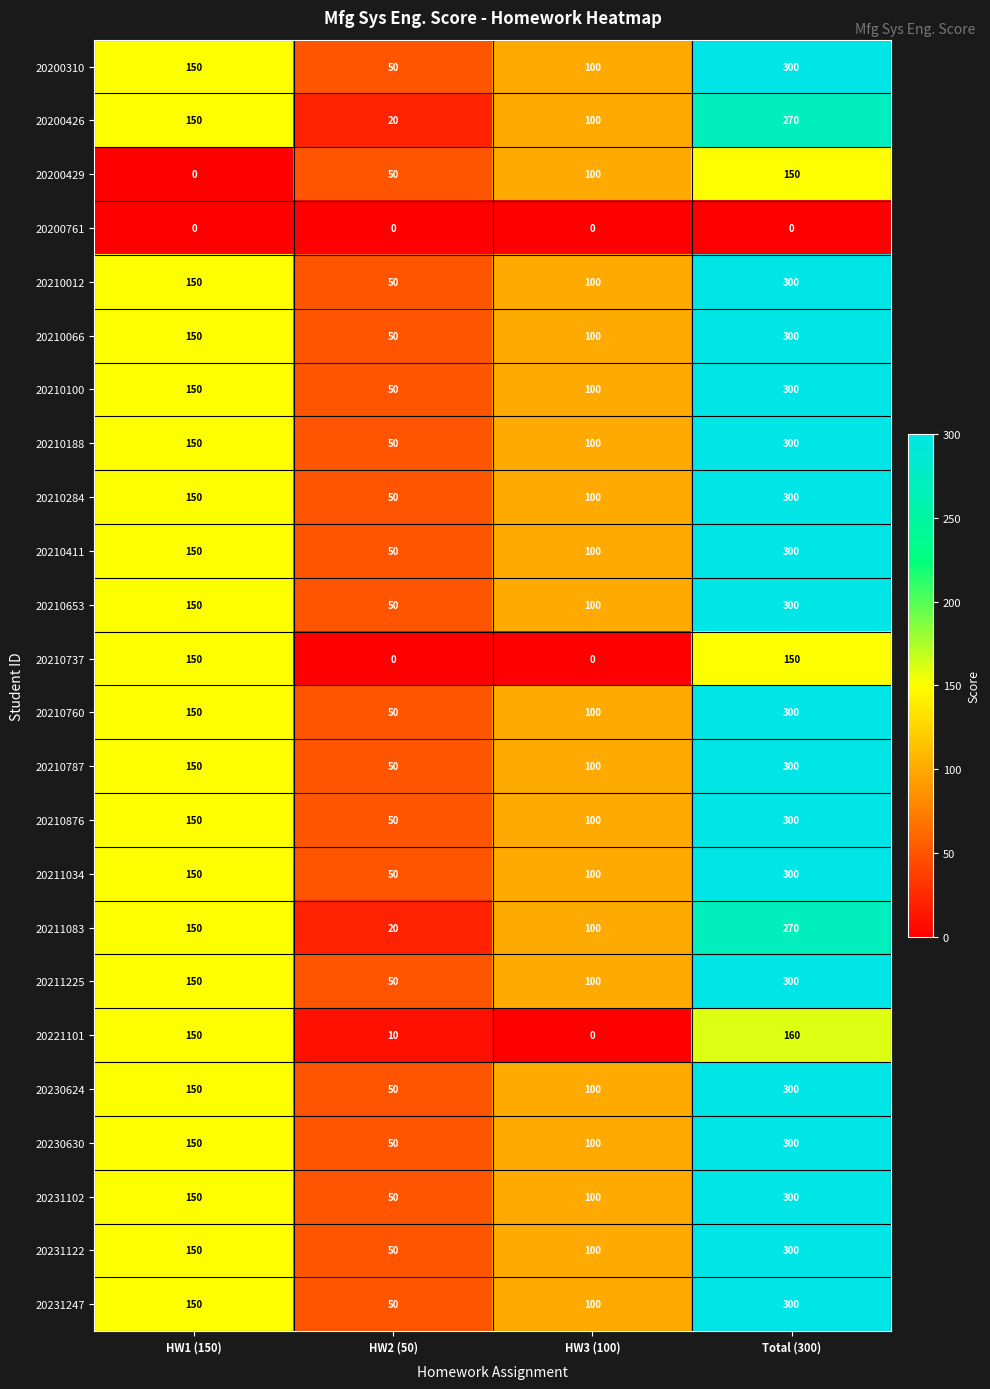

What is the difference between the highest and lowest values at Total (300)?

300